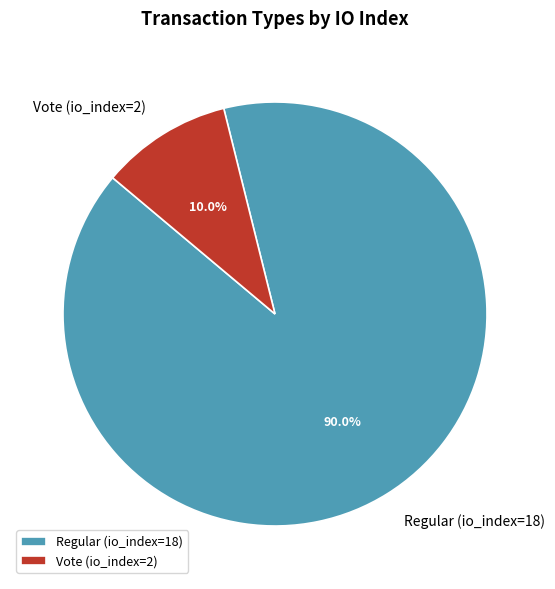

What is the smallest slice in the pie chart?

Vote (io_index=2)